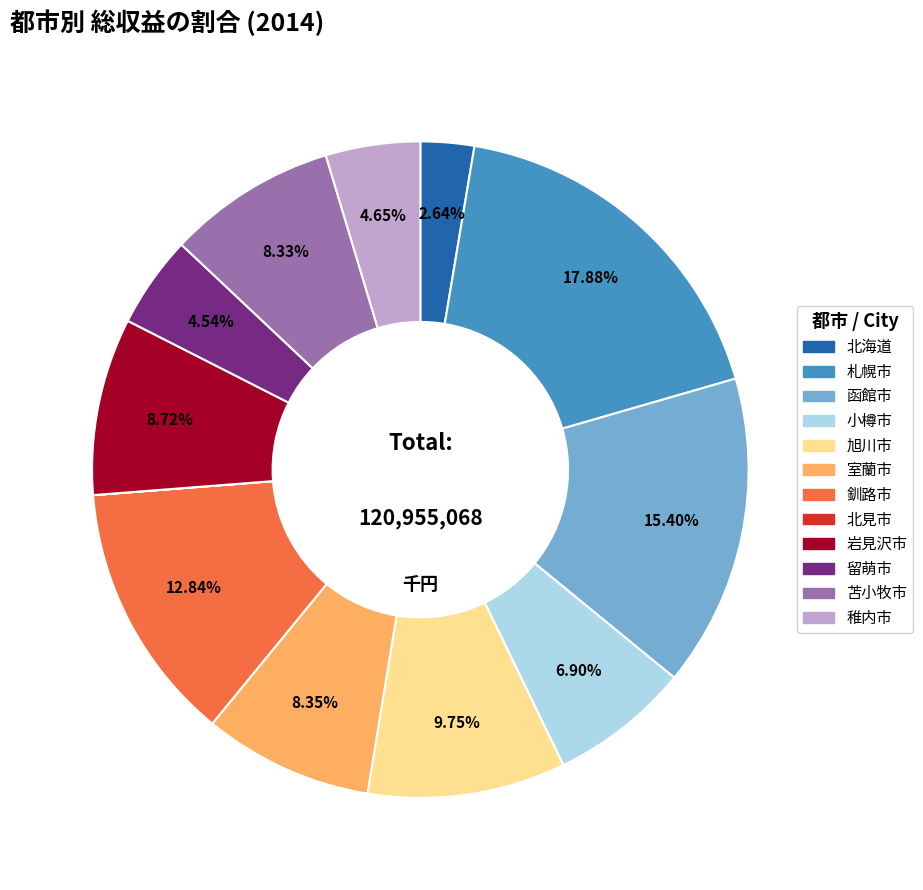

Which has a higher value, 小樽市 or 室蘭市?

室蘭市